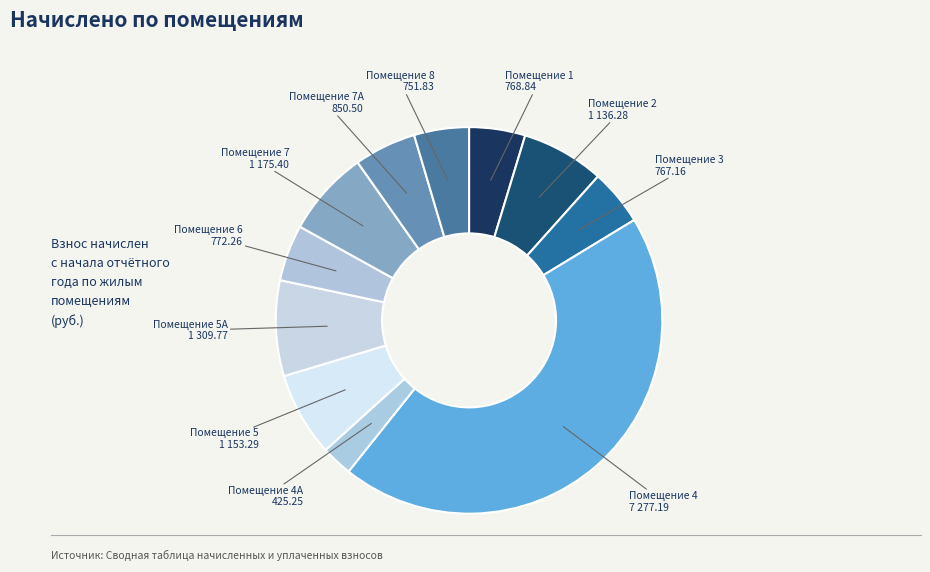

To the nearest percent, what is the difference between the largest and smallest slice percentages?

42%